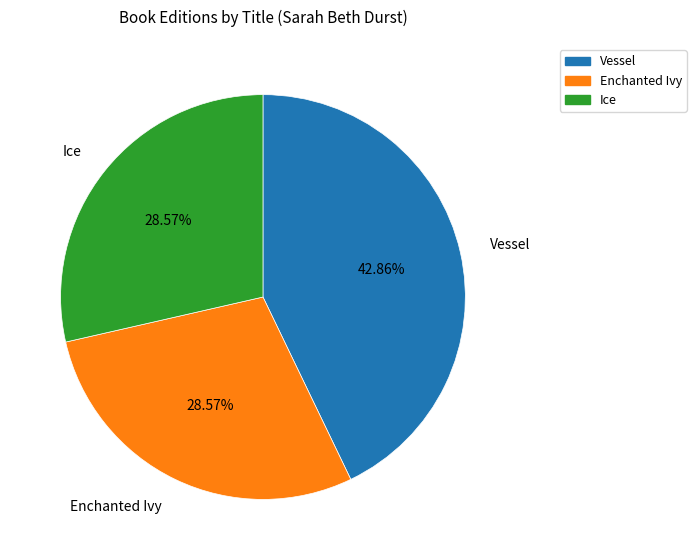

To the nearest percent, what is the difference between the largest and smallest slice percentages?

14%